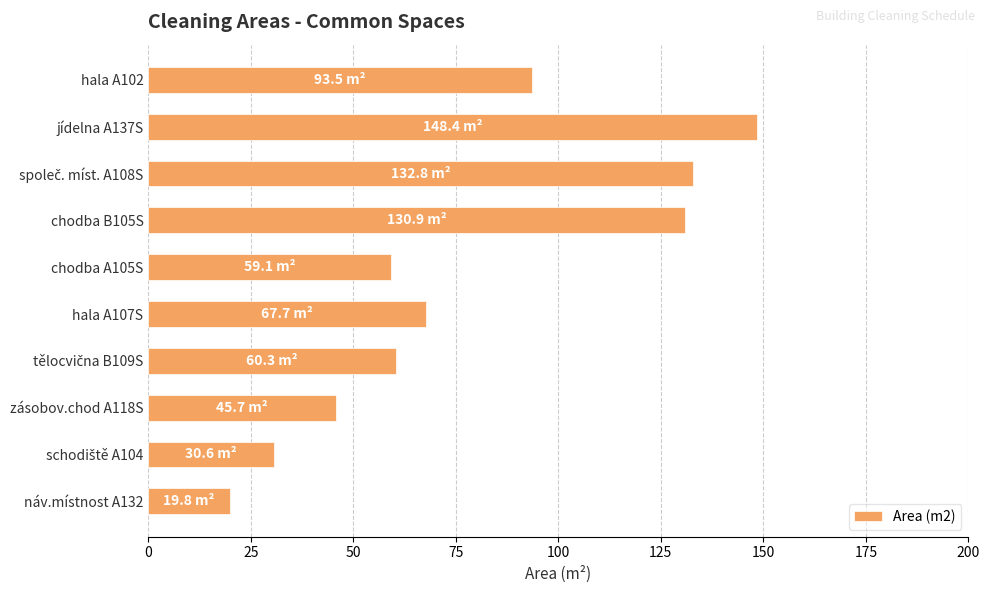

The chart shows a value of 26.6 at náv.místnost A132. True or false?

False